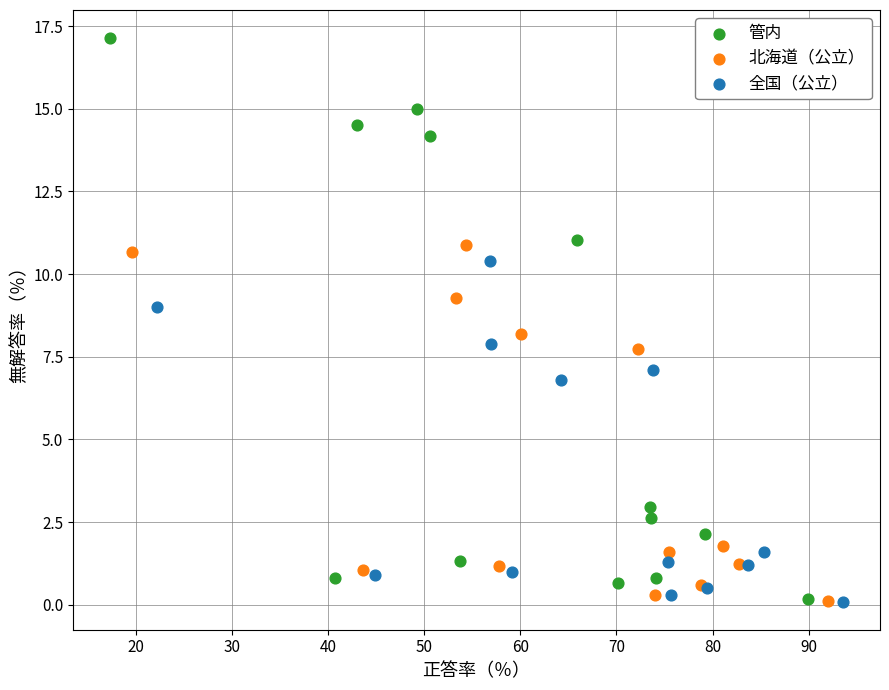

Which series contains the highest Y value?

管内